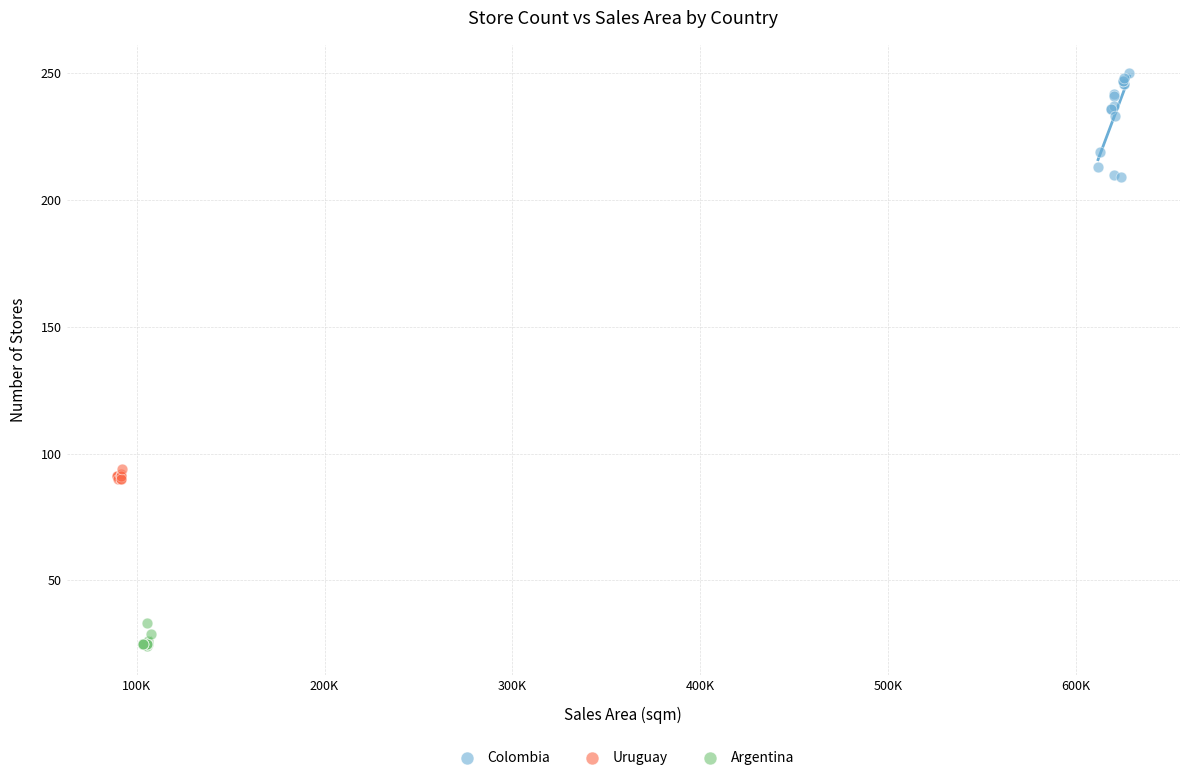

Which series has the largest Y range (max minus min)?

Colombia